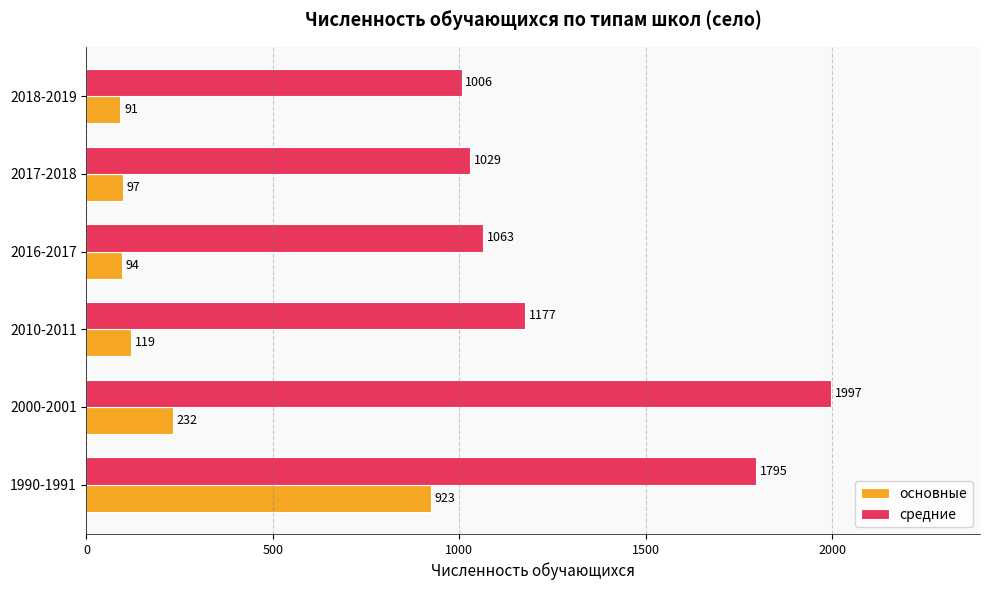

Rank the series by their maximum value, from lowest to highest.

основные, средние